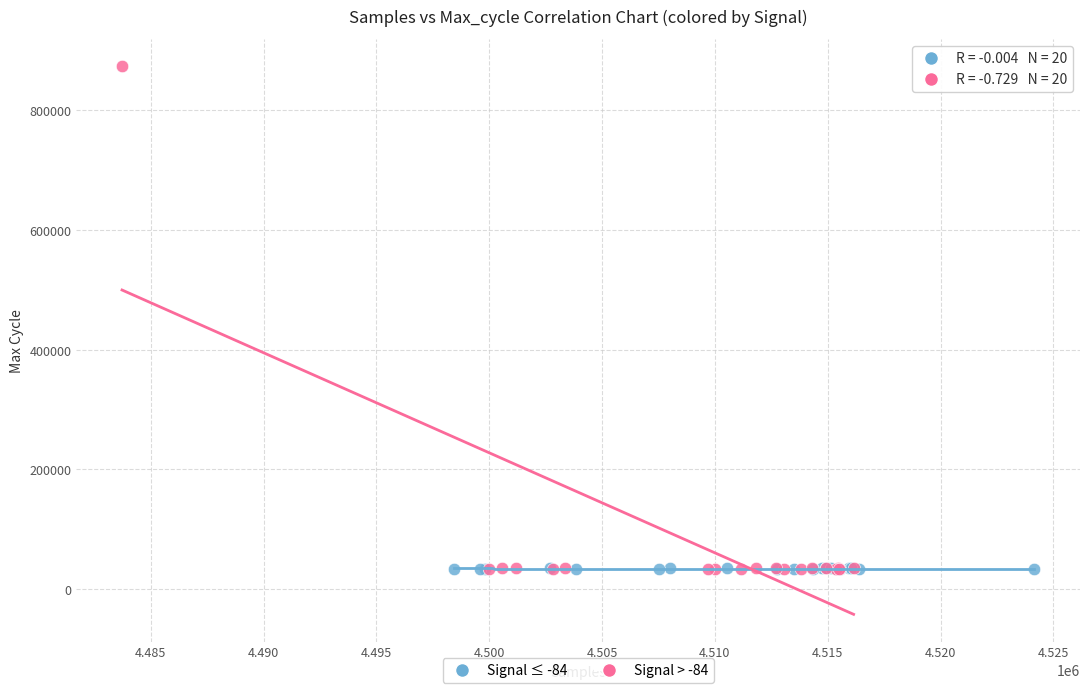

Which series contains the highest Y value?

Signal > -84